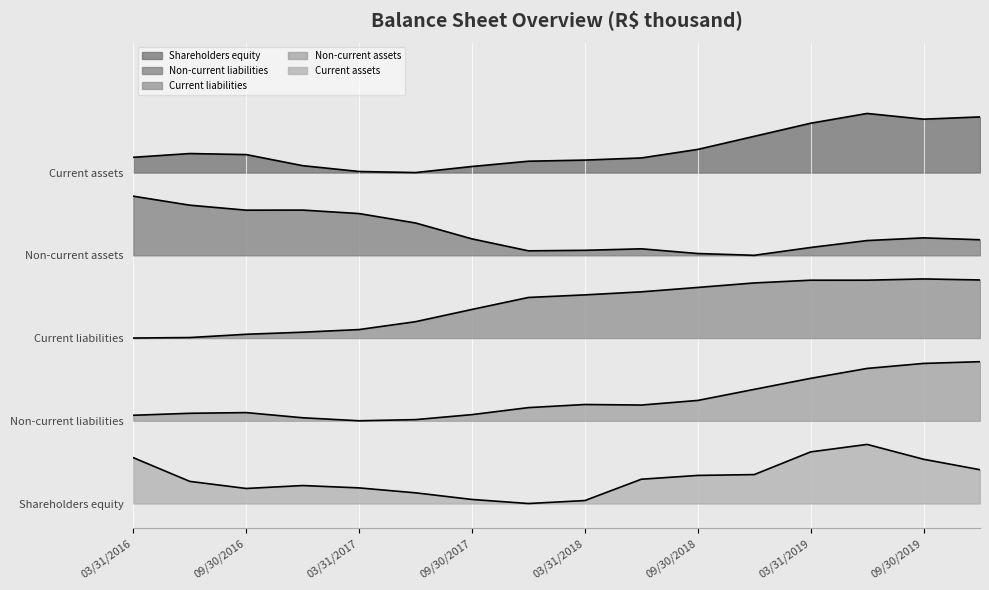

What is the sum of the Current liabilities values at 06/30/2019 and 03/31/2017?

16805814.3